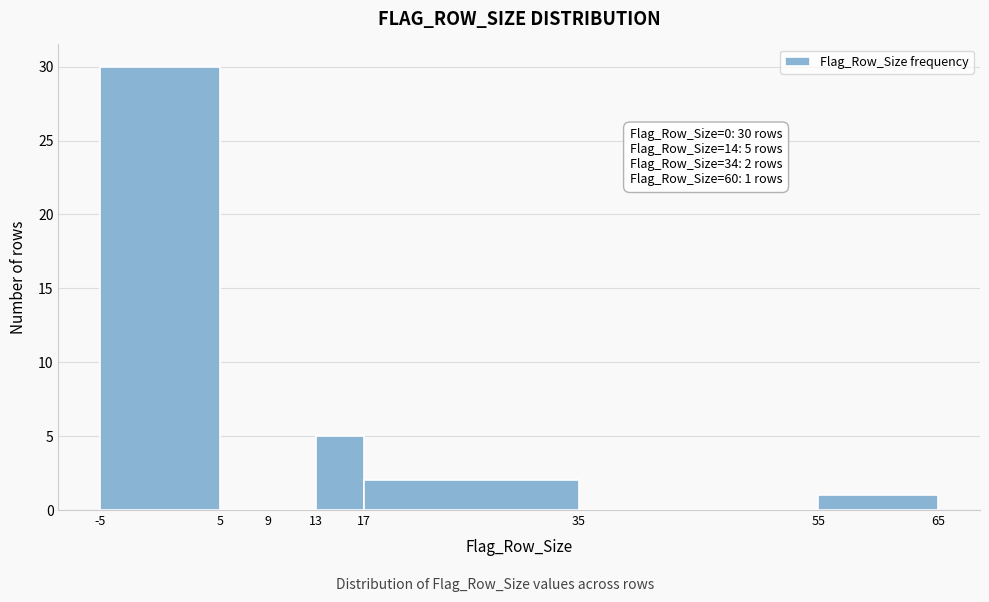

Over which range of the x-axis is the bar tallest?

-5 to 5